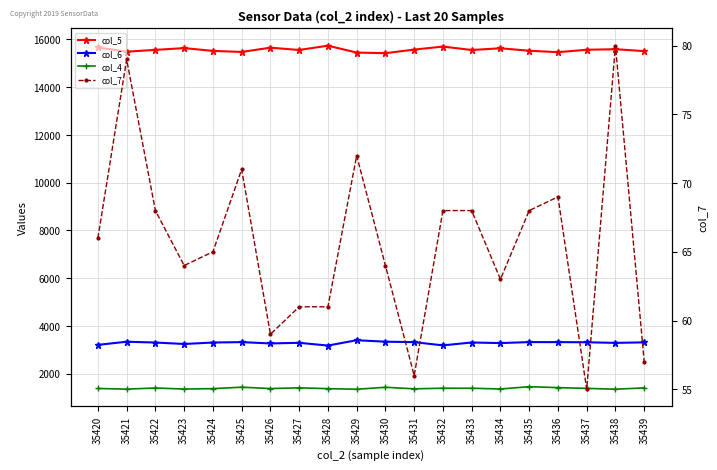

The col_4 series shows 2058 at 35438. True or false?

False